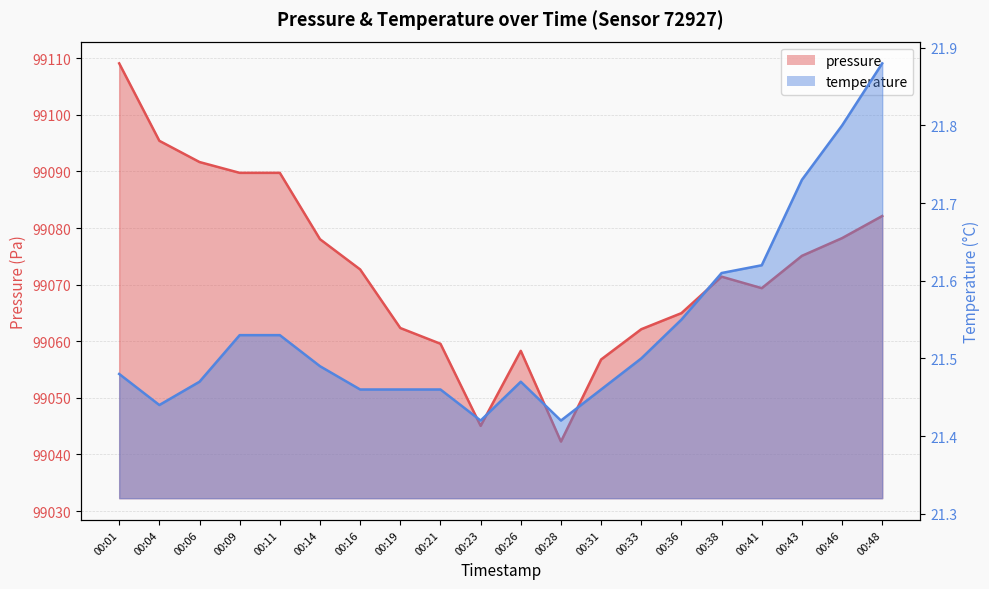

What is the average value of the temperature series?

21.5